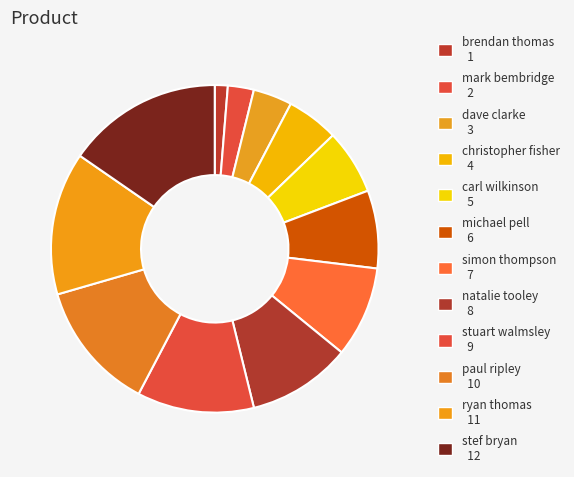

To the nearest percent, what is the average slice percentage?

8%